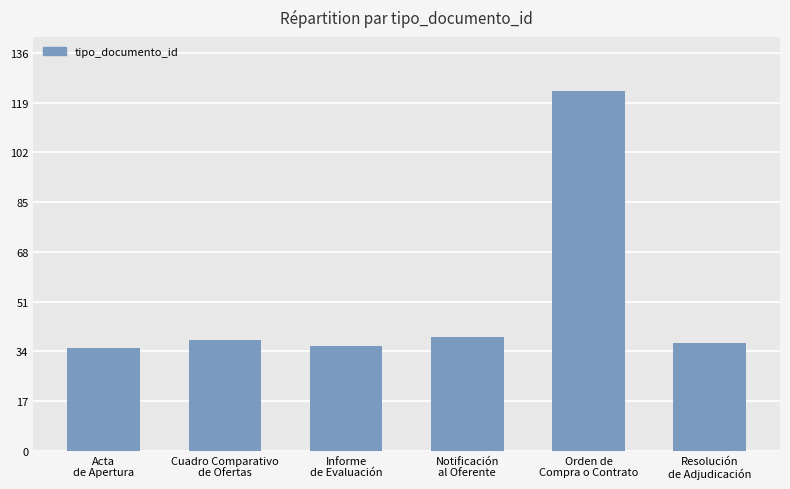

Reading left to right, extract all data points from this chart.

35	38	36	39	123	37